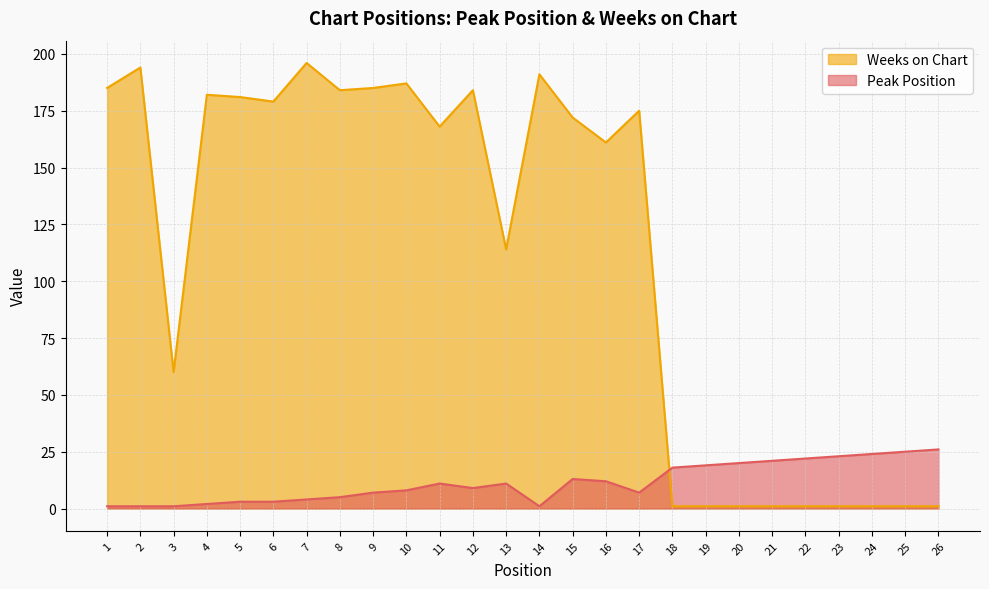

What is the value of the Peak Position point at the 17th from the left?

7